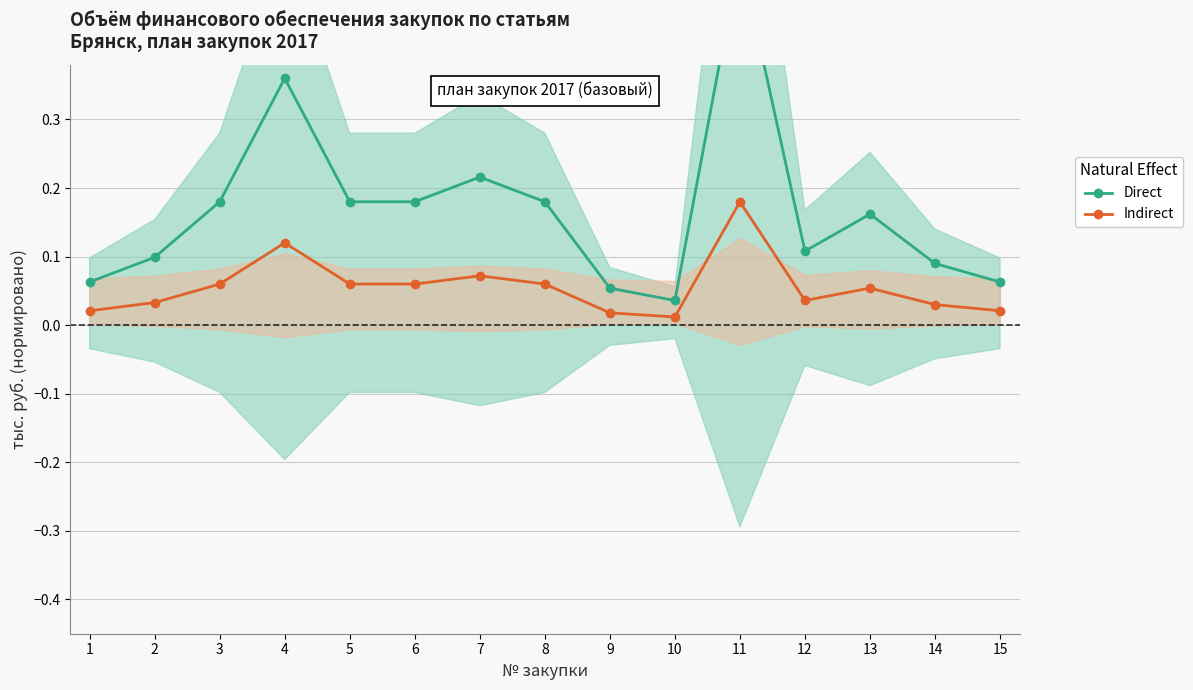

Rank the series by their average value, from highest to lowest.

Direct, Indirect